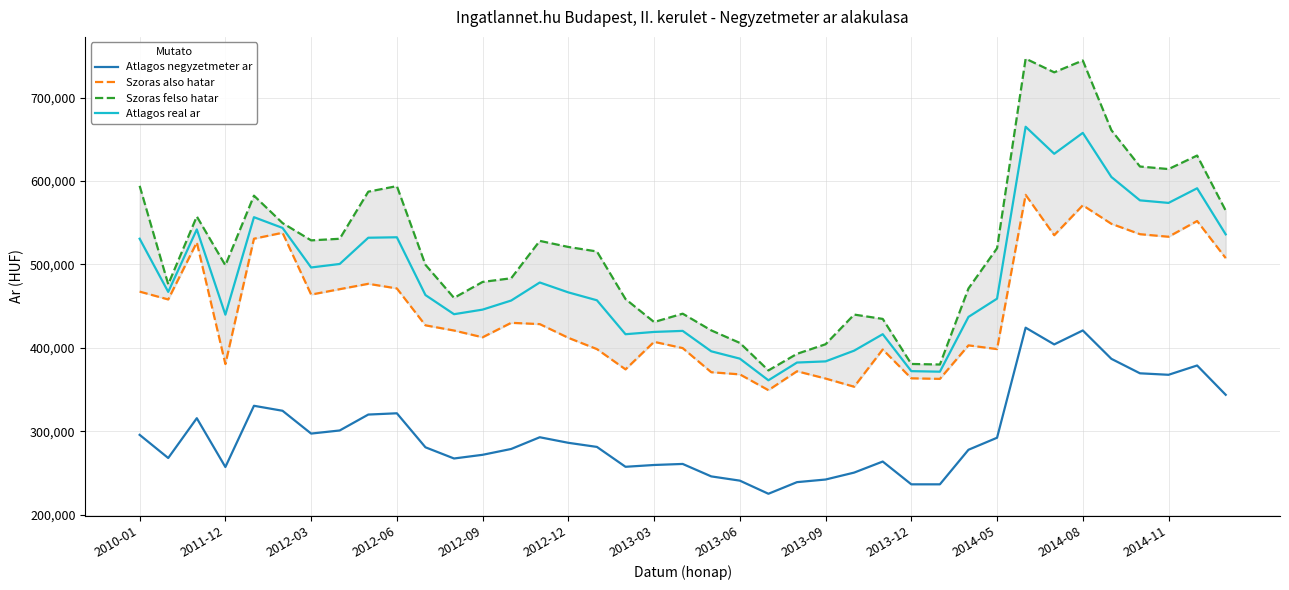

What is the highest value of the Atlagos negyzetmeter ar series?

424101